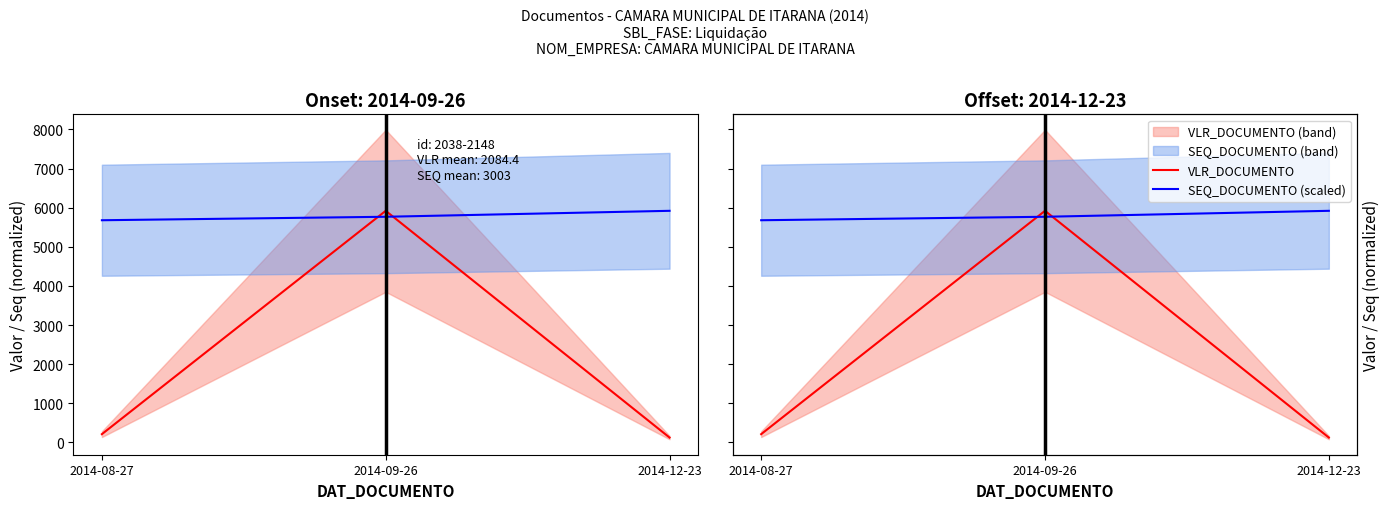

What is the sum of all SEQ_DOCUMENTO (scaled) values?

17367.7